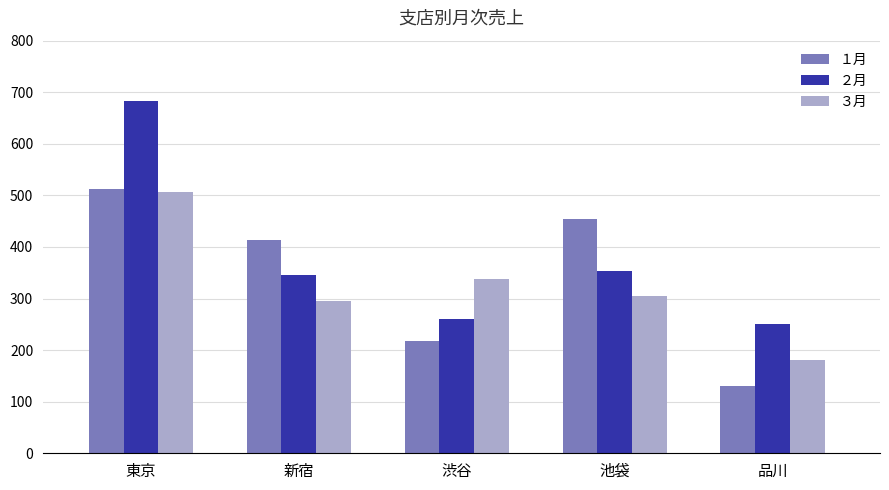

Between 東京 and 新宿, which series saw the biggest shift?

２月